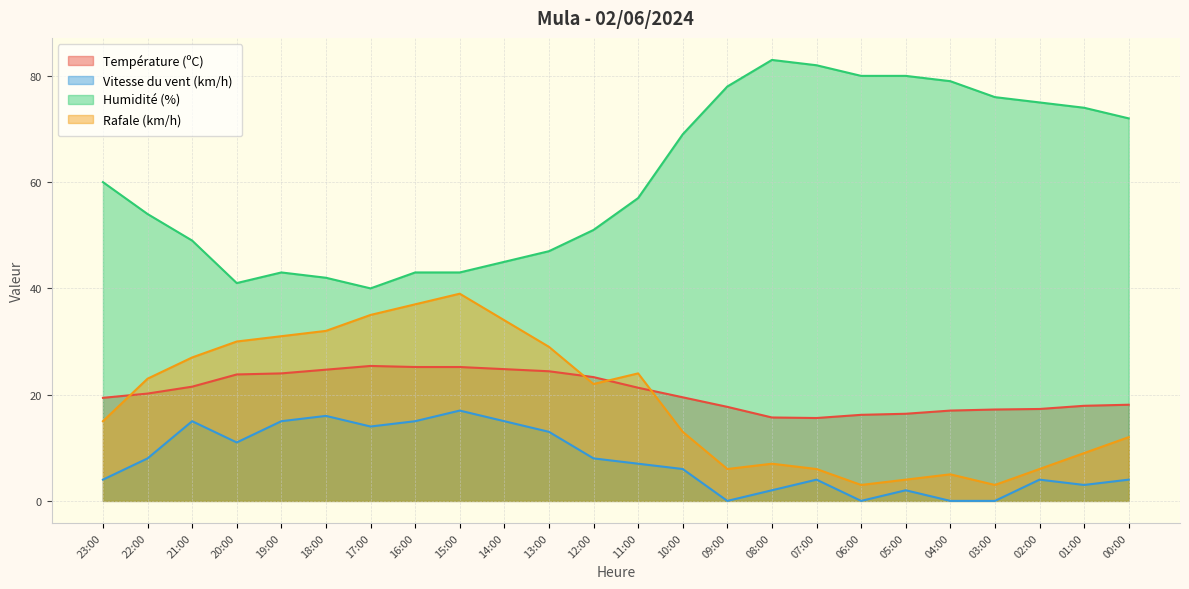

At which category is the sum across all series the highest?

15:00